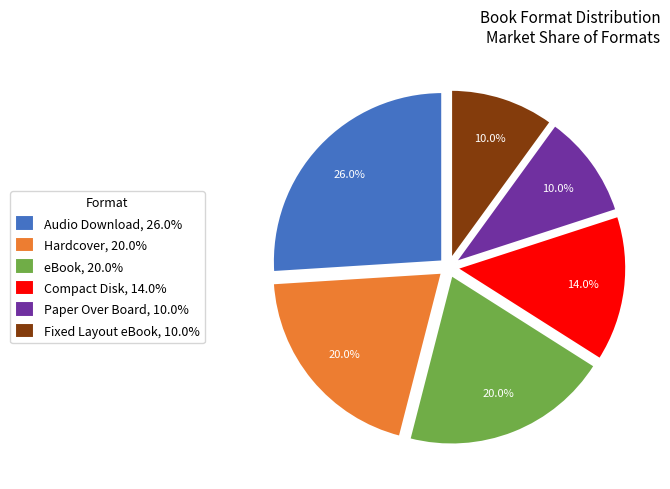

Is Audio Download the majority of the pie?

No